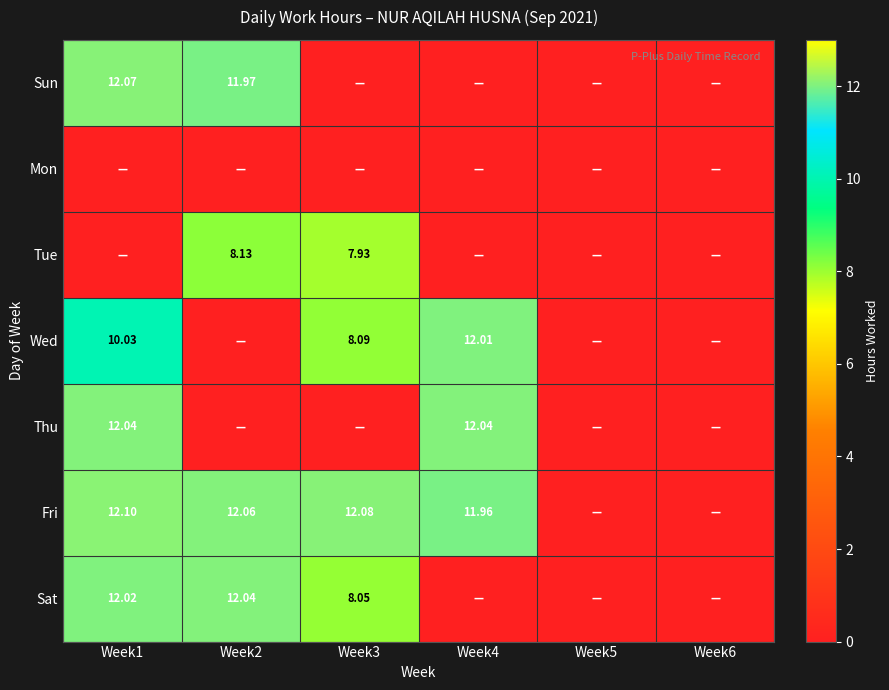

Which has a higher value, Week2 or Week1?

Week1